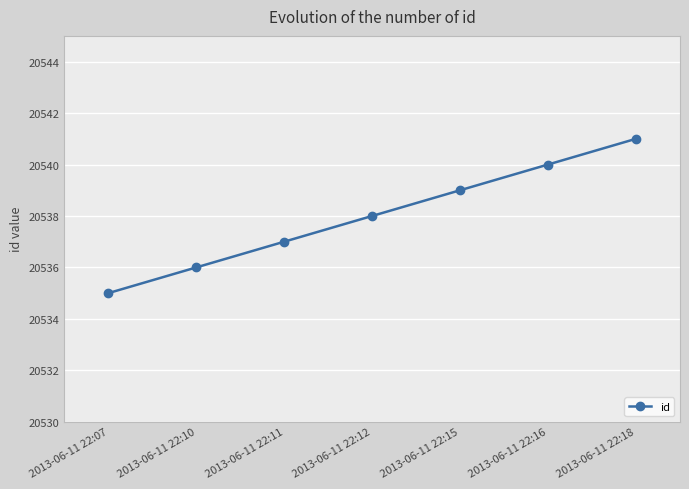

What is the average value?

20538